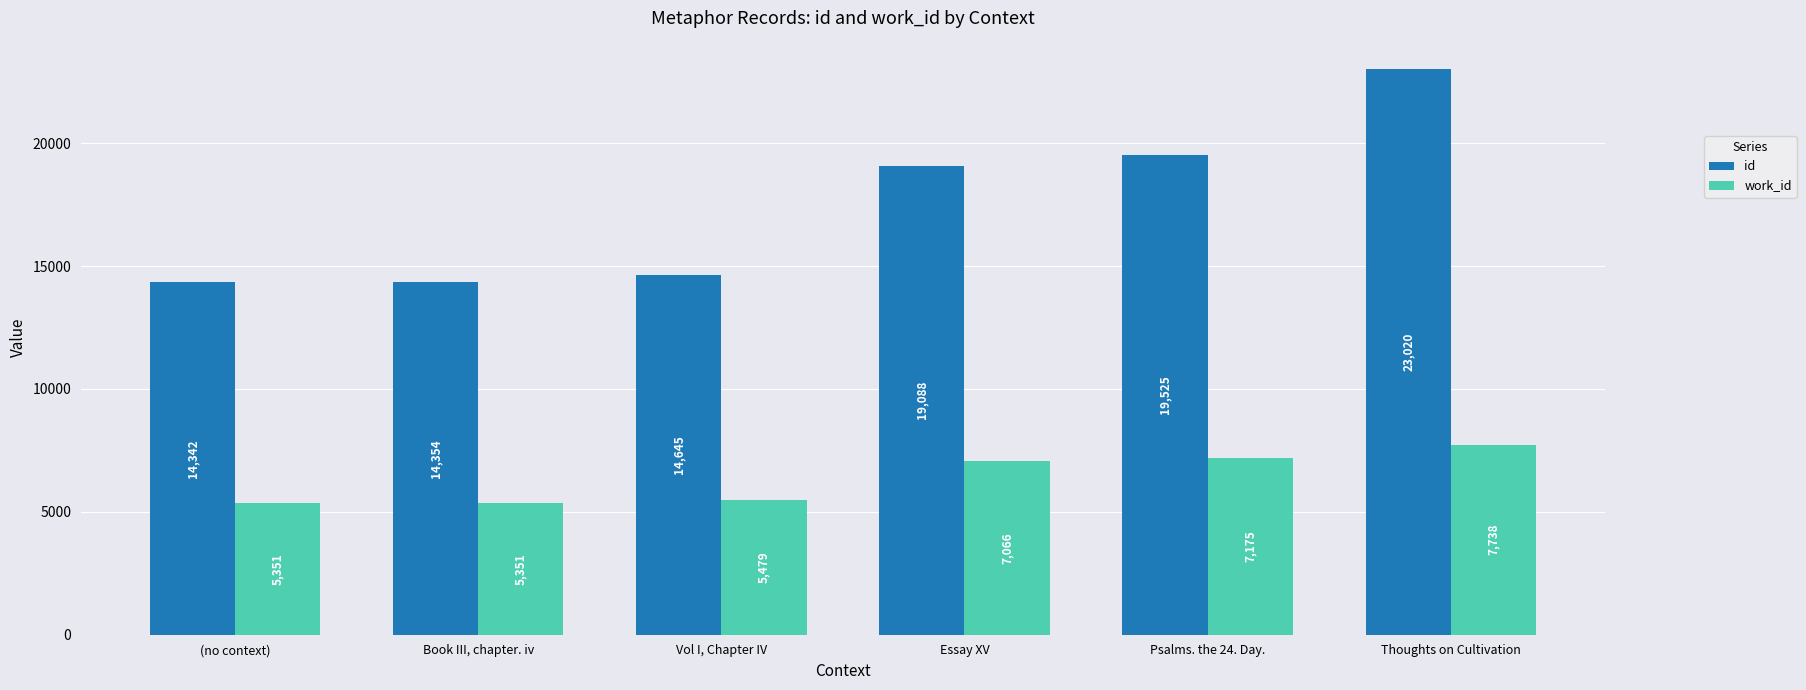

The work_id series shows 9833 at Vol I, Chapter IV. True or false?

False